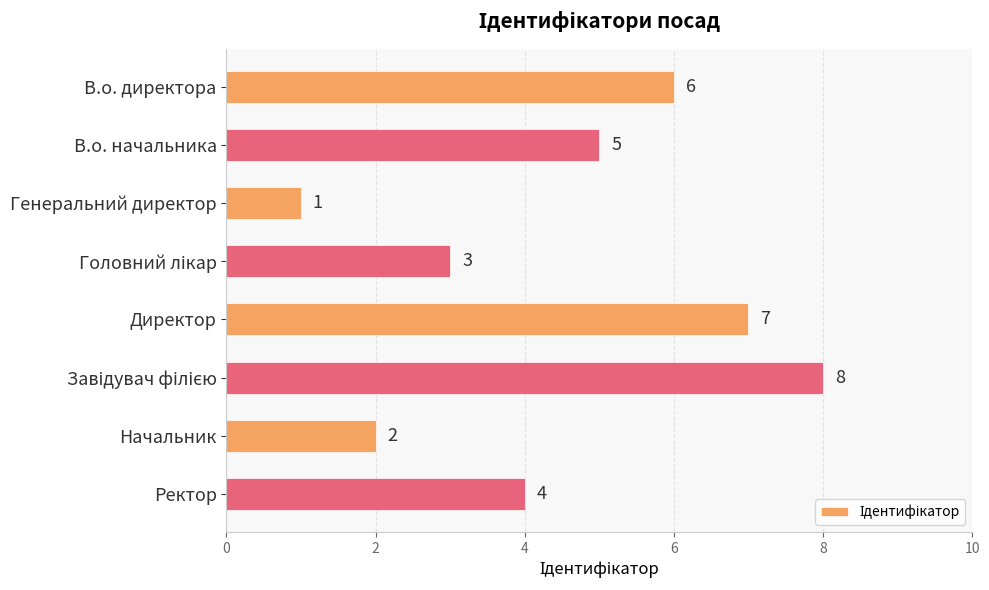

True or false: the data shows 2 at Генеральний директор.

False